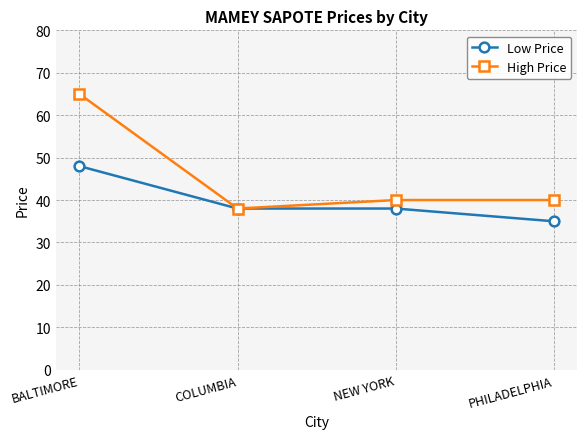

Is this an area chart (filled region under the line)?

No